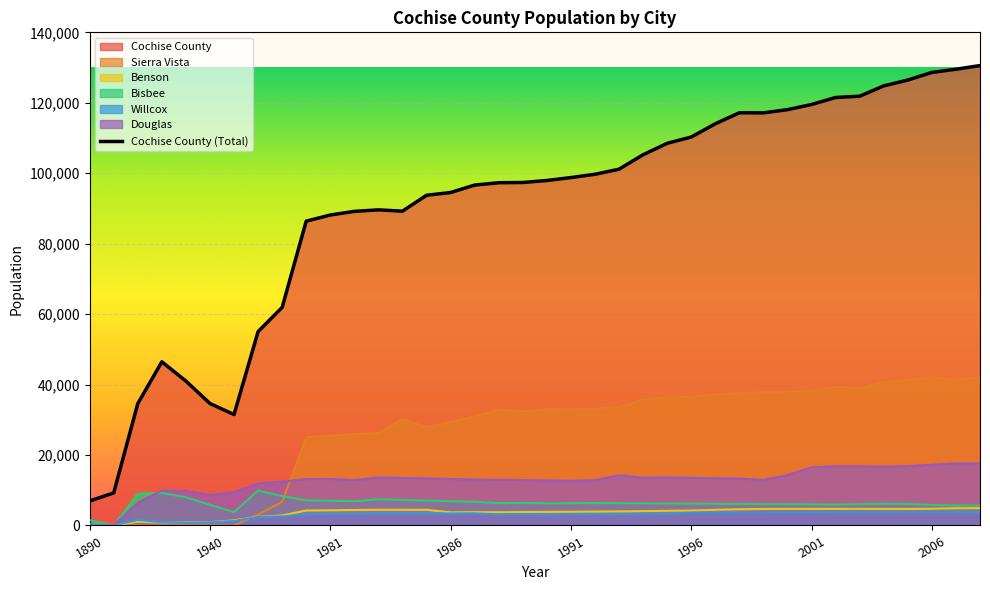

Between 1940 and 1990, which series saw the biggest shift?

Cochise County